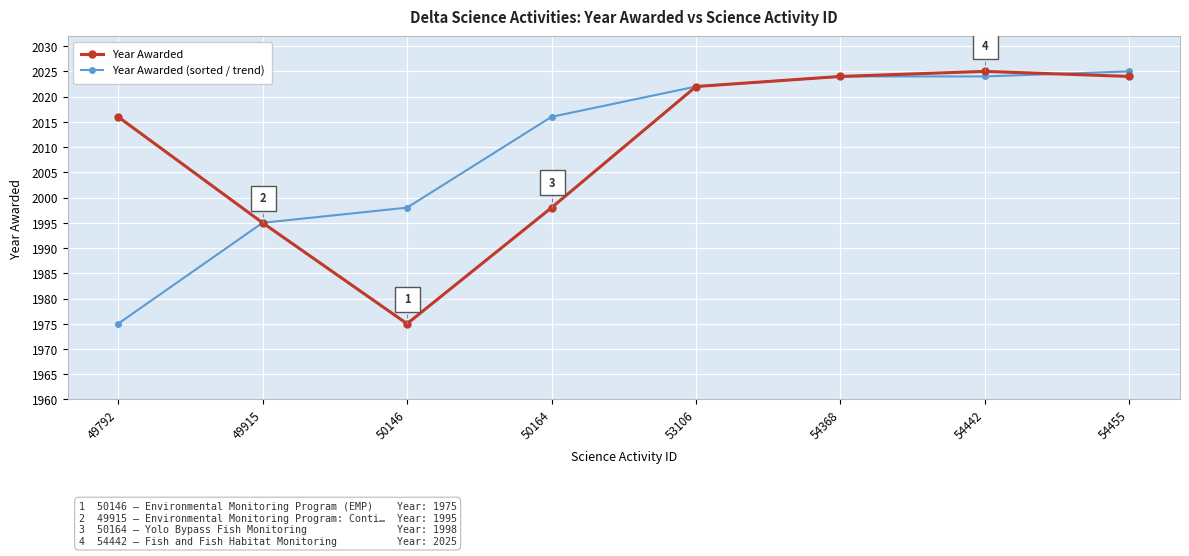

How many interior local valleys does the Year Awarded series have?

1